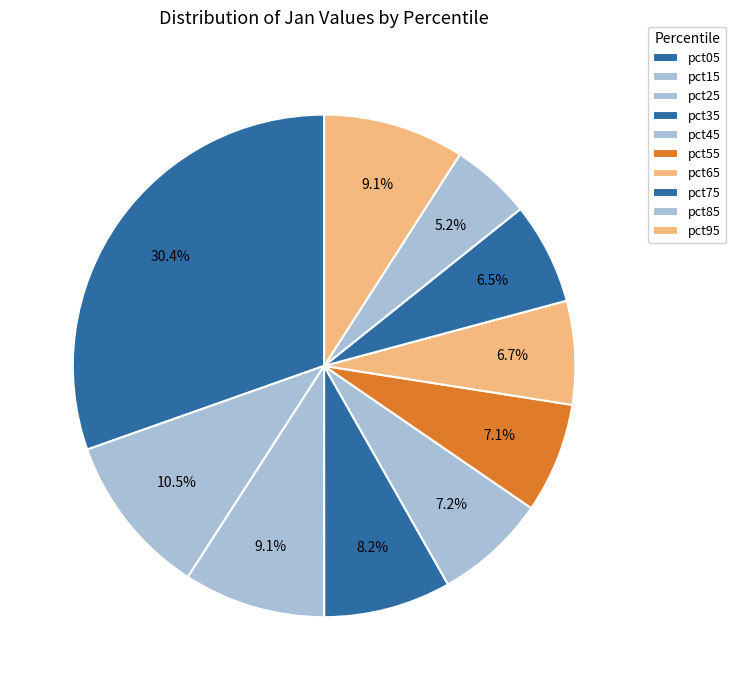

How many slices are in this pie chart?

10